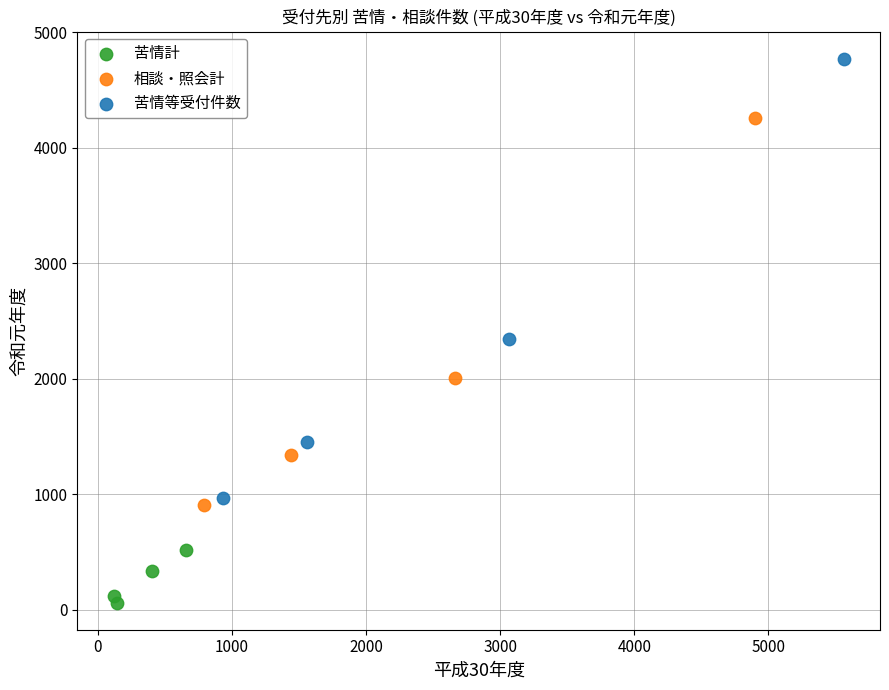

Which series reaches the minimum Y coordinate?

苦情計